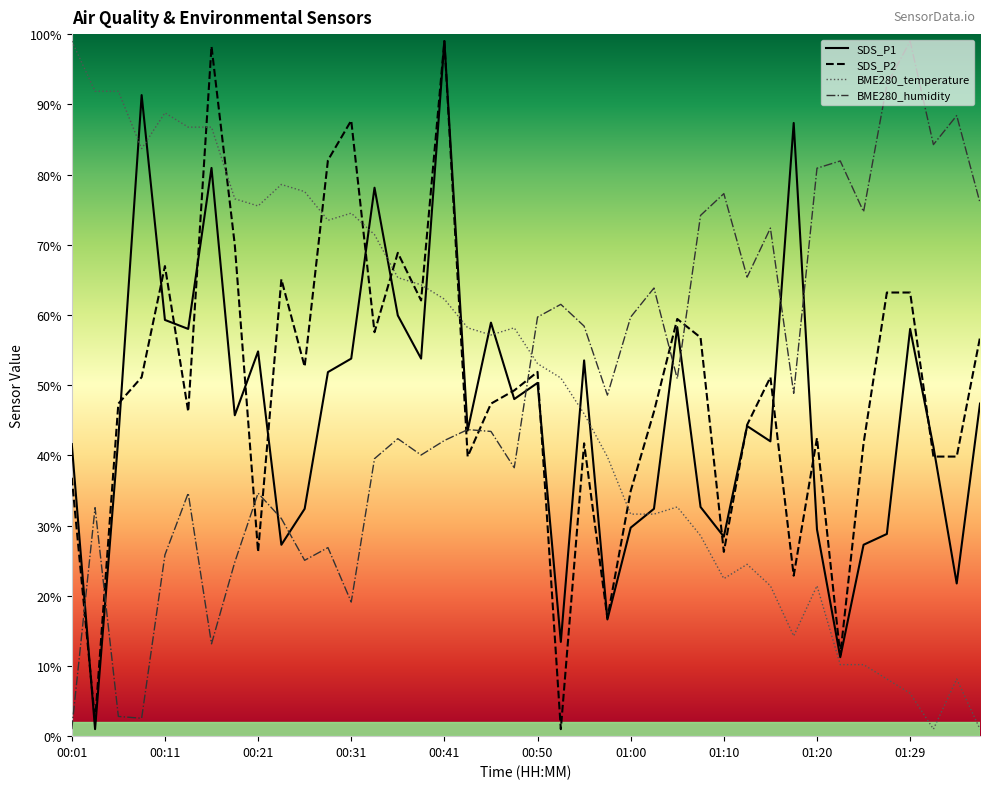

Between 01:17 and 00:45, which is larger?

01:17